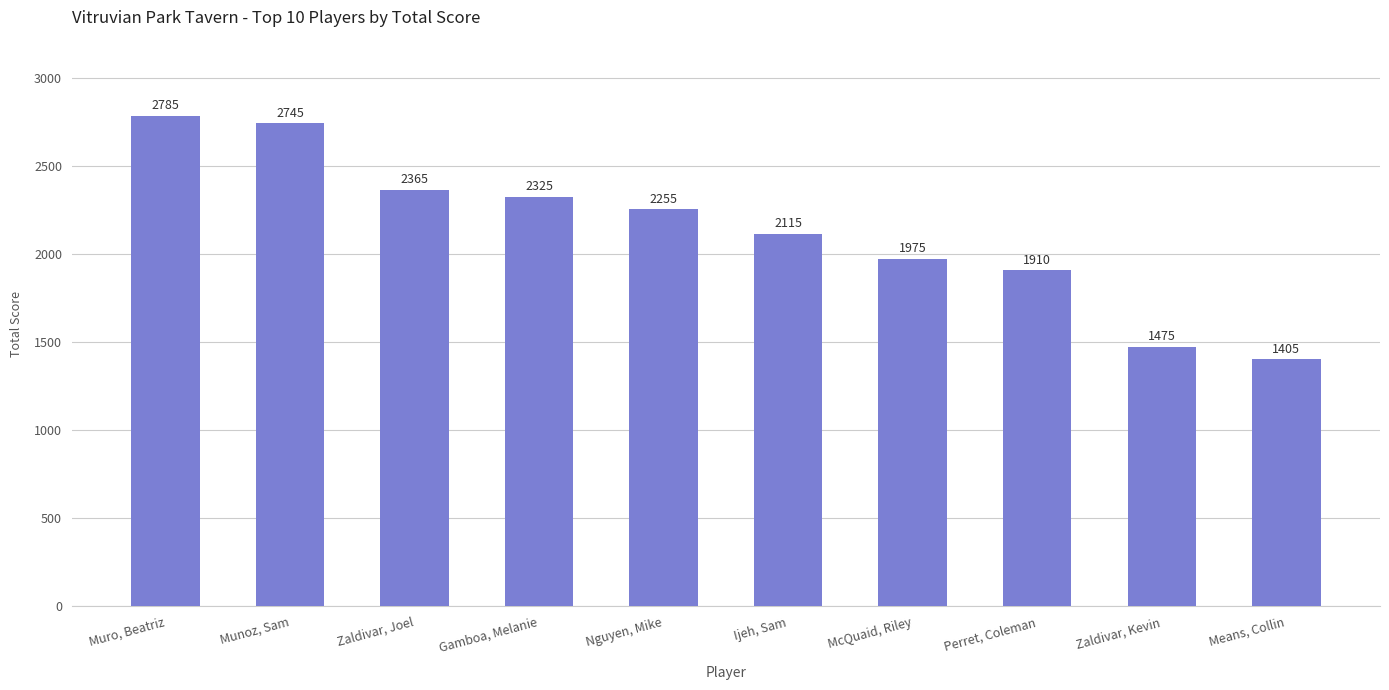

At which category does the chart reach its peak across all series?

Muro, Beatriz